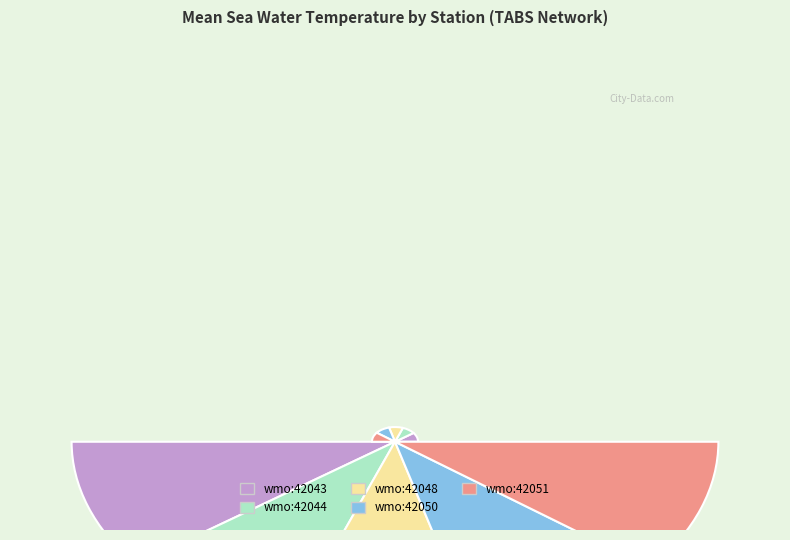

To the nearest percent, what portion does ioos:station:wmo:42043 represent?

20%